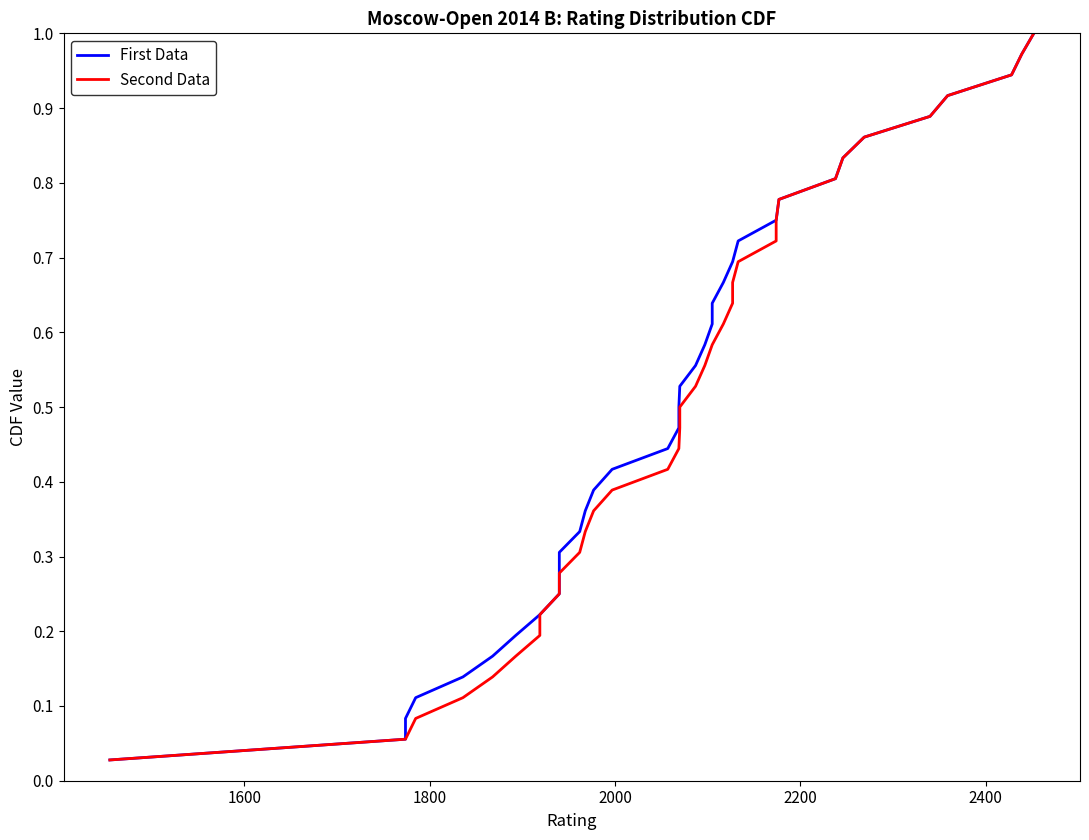

What are all the series names shown in the legend?

First Data, Second Data